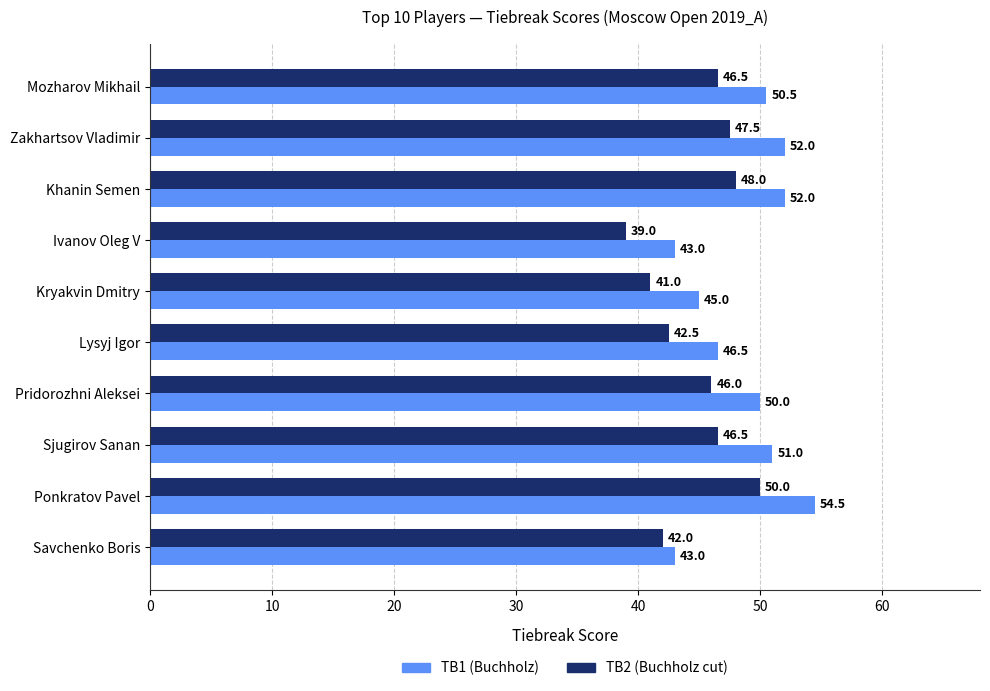

Count the number of data series in this chart.

2